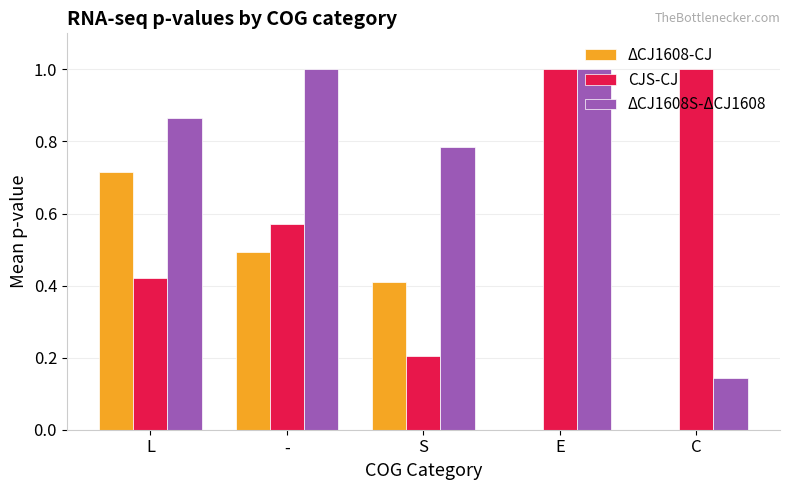

Which series has the largest total across all categories?

ΔCJ1608S-ΔCJ1608